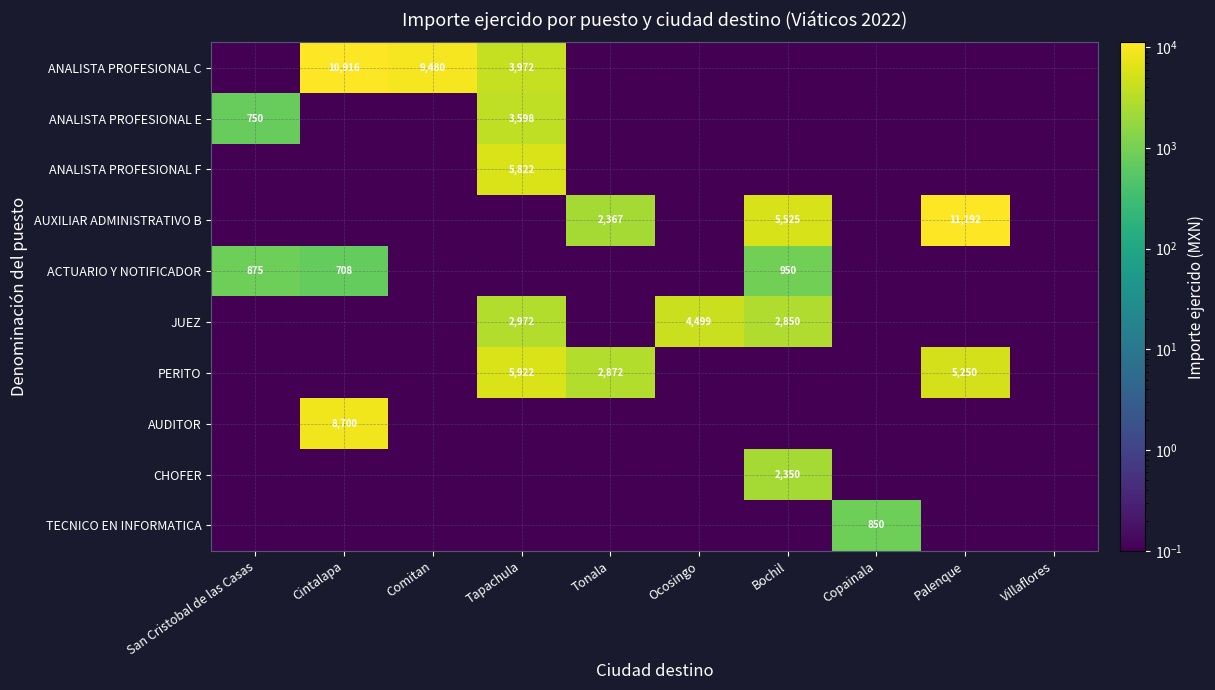

At how many categories does at least one series exceed 5645?

4